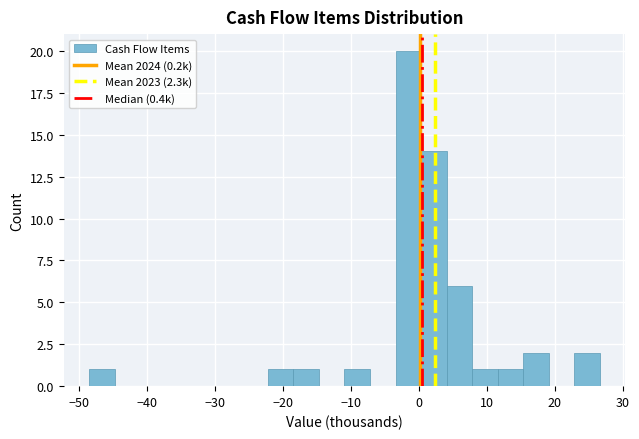

Read against the x-axis, roughly where is the centre of the tallest bar?

-2